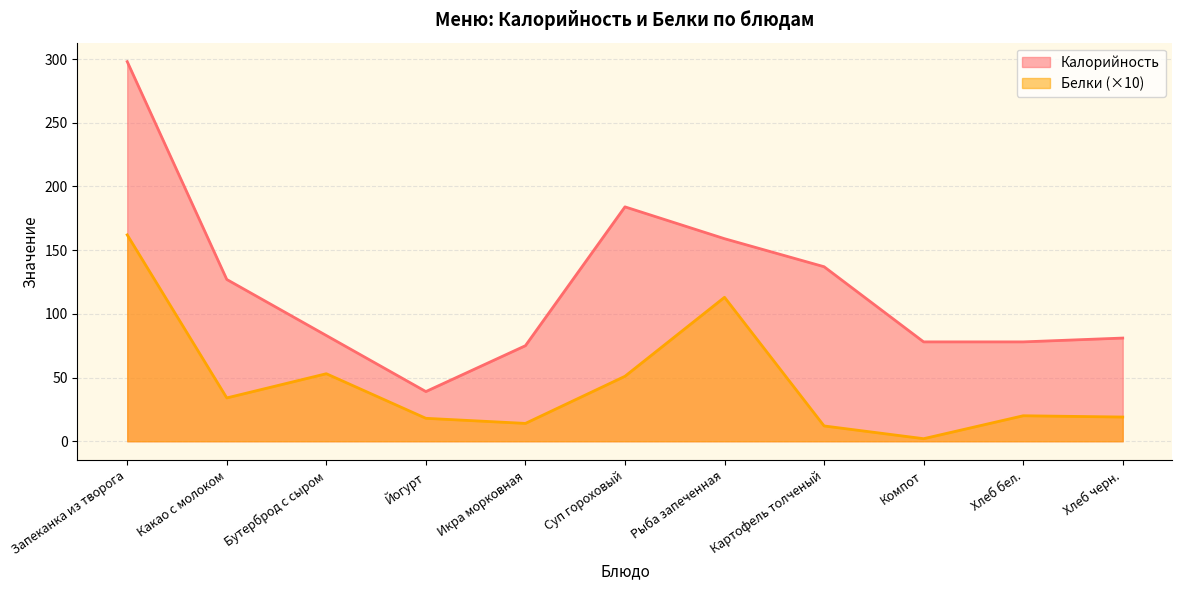

How many lines are shown in the chart?

2